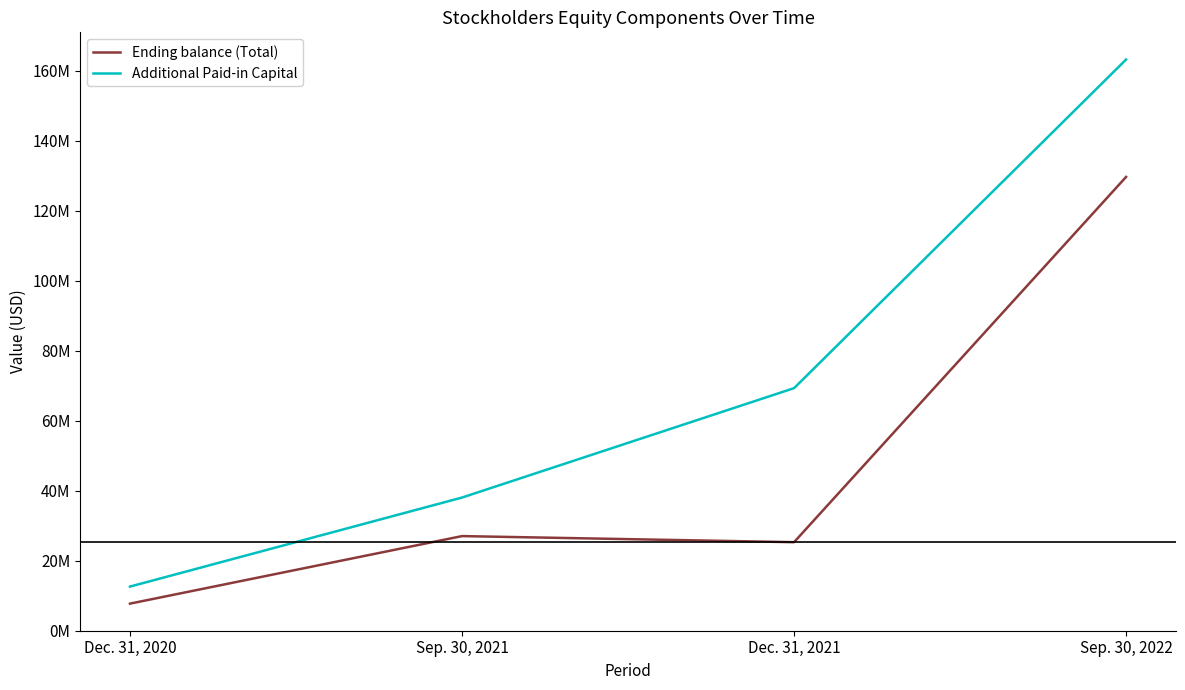

Is this an area chart (filled region under the line)?

No